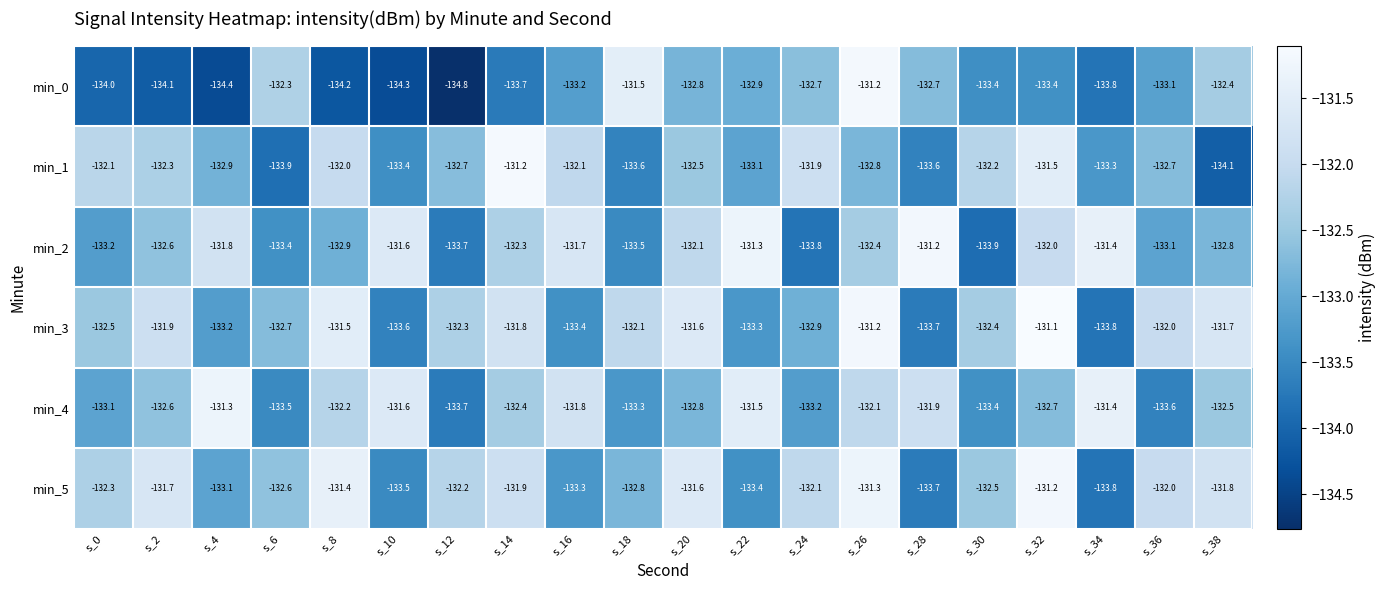

Which category has the highest value across all series?

s_32